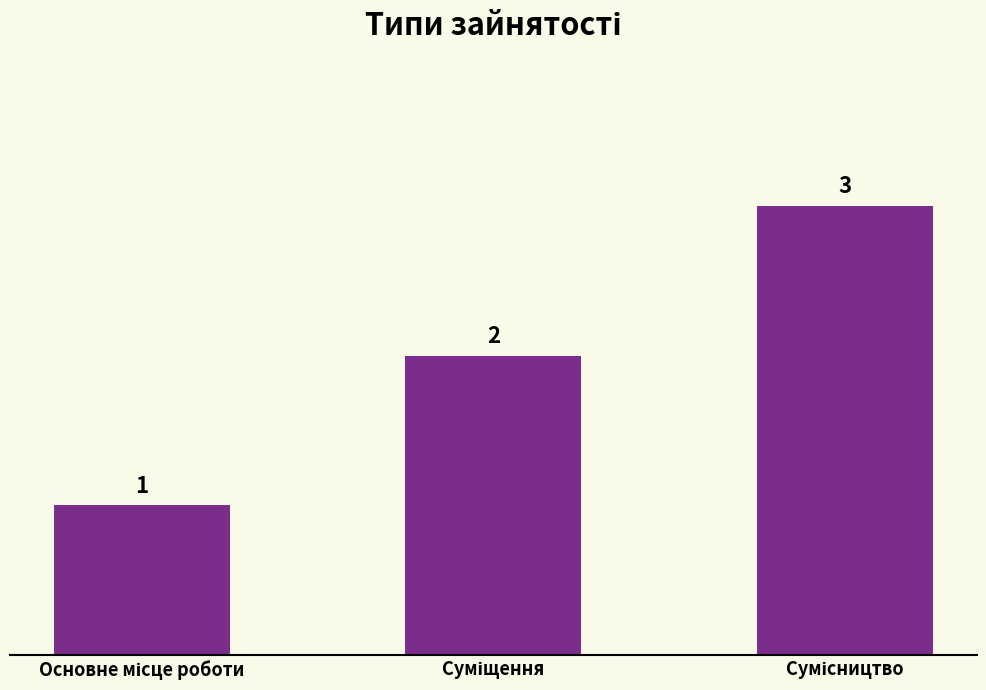

Count the values in the range 1 to 3.

3